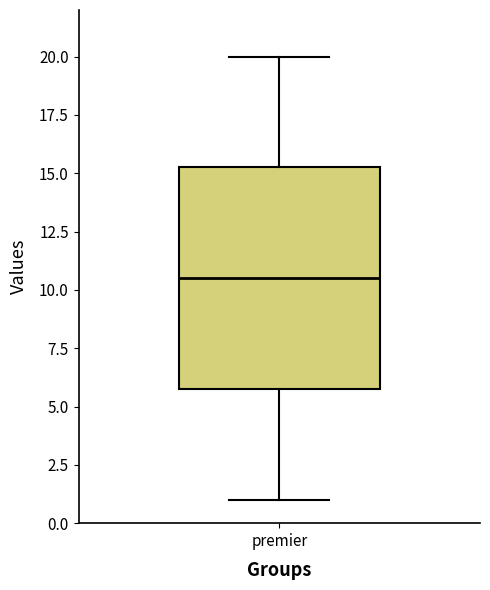

Where does the upper whisker of the box for premier end on the y-axis? The values are not printed on the chart, so give them approximately, as read against the axis.

20.0